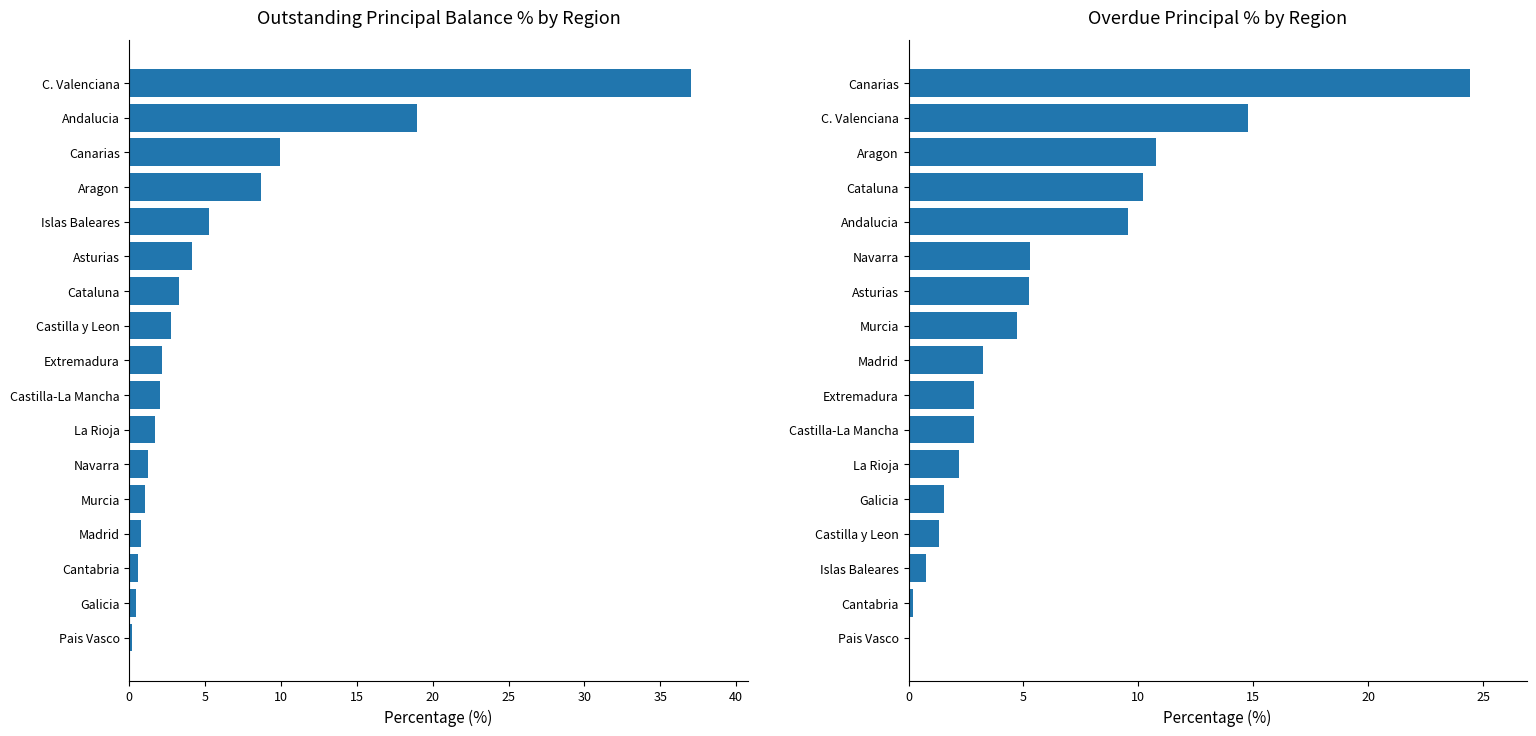

Which series has the widest spread of values?

Outstanding Principal Balance (%)